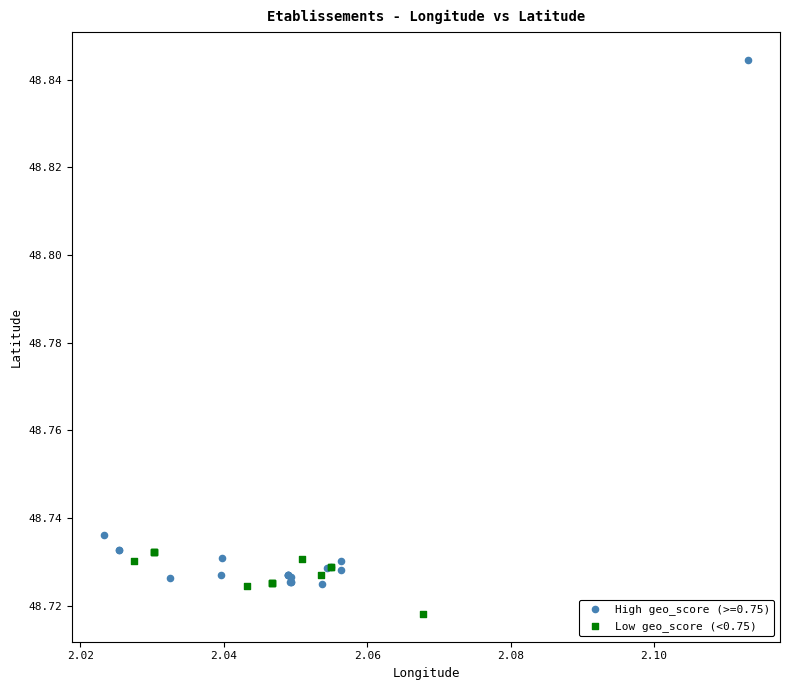

Which series contains the lowest Y value?

Low geo_score (<0.75)